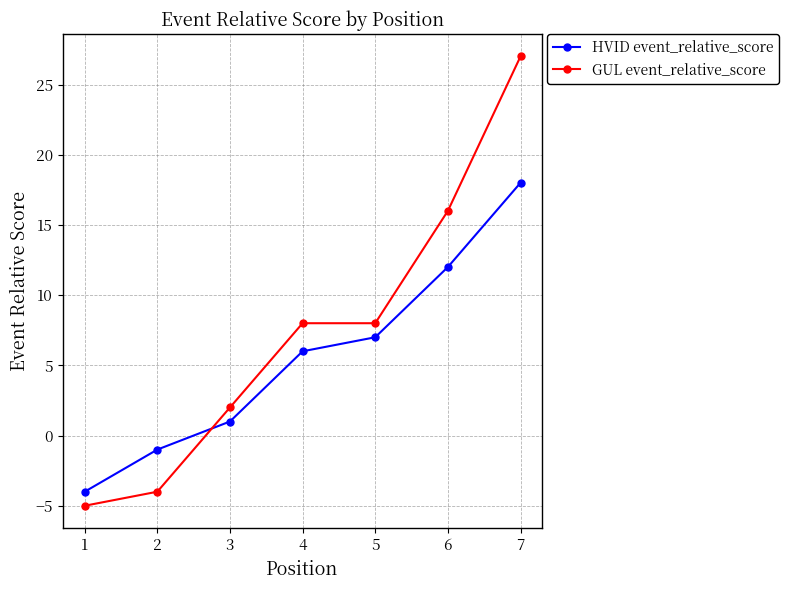

What are all the series names shown in the legend?

HVID event_relative_score, GUL event_relative_score